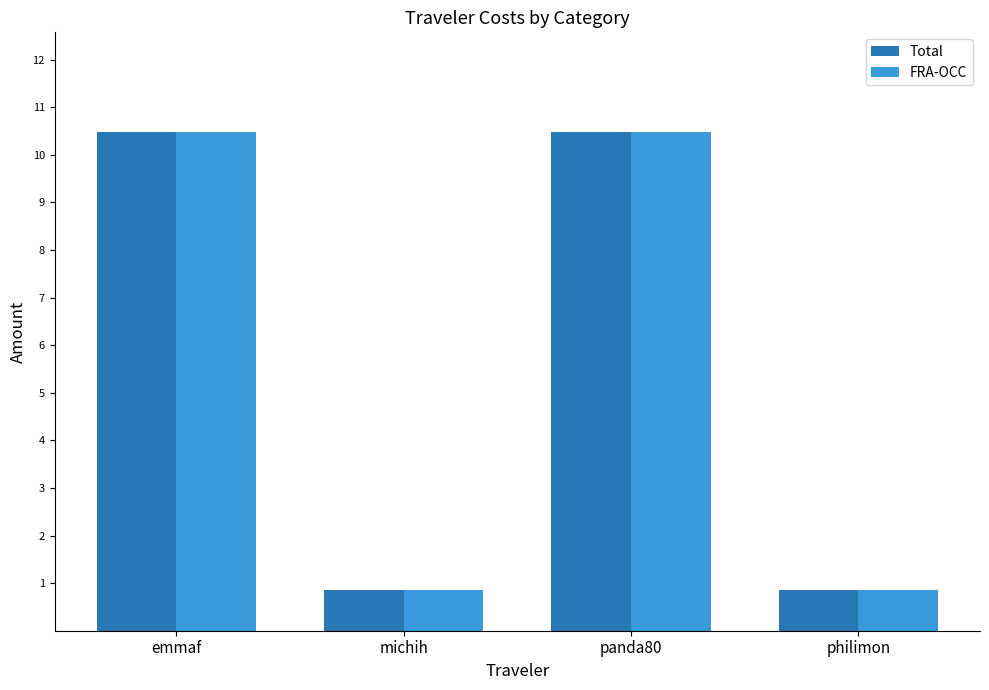

The Total series shows 0.9 at michih. True or false?

True